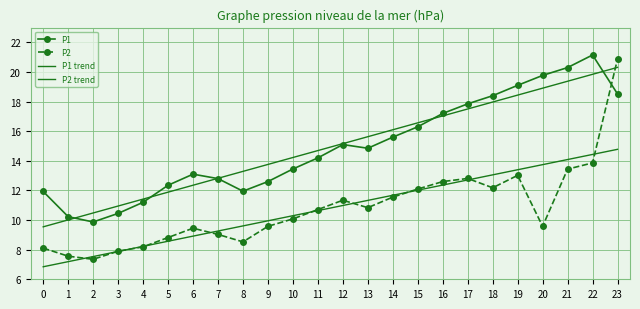

What is the spread (max minus min) of values at 9?

4.2